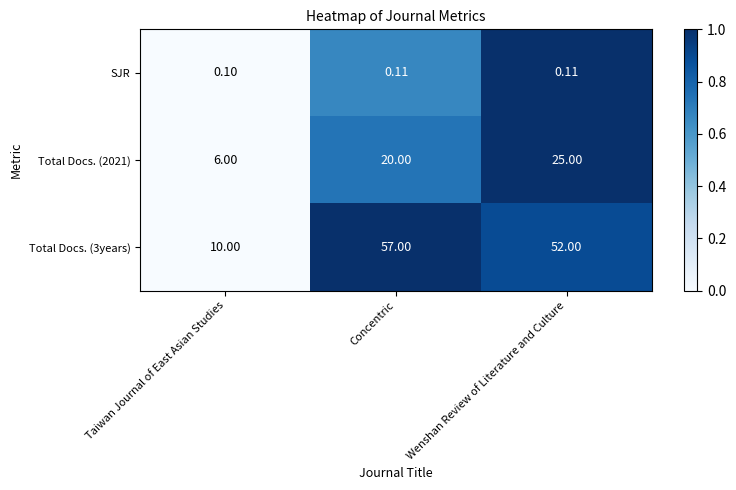

Which category has the highest value in the Total Docs. (3years) series?

Concentric